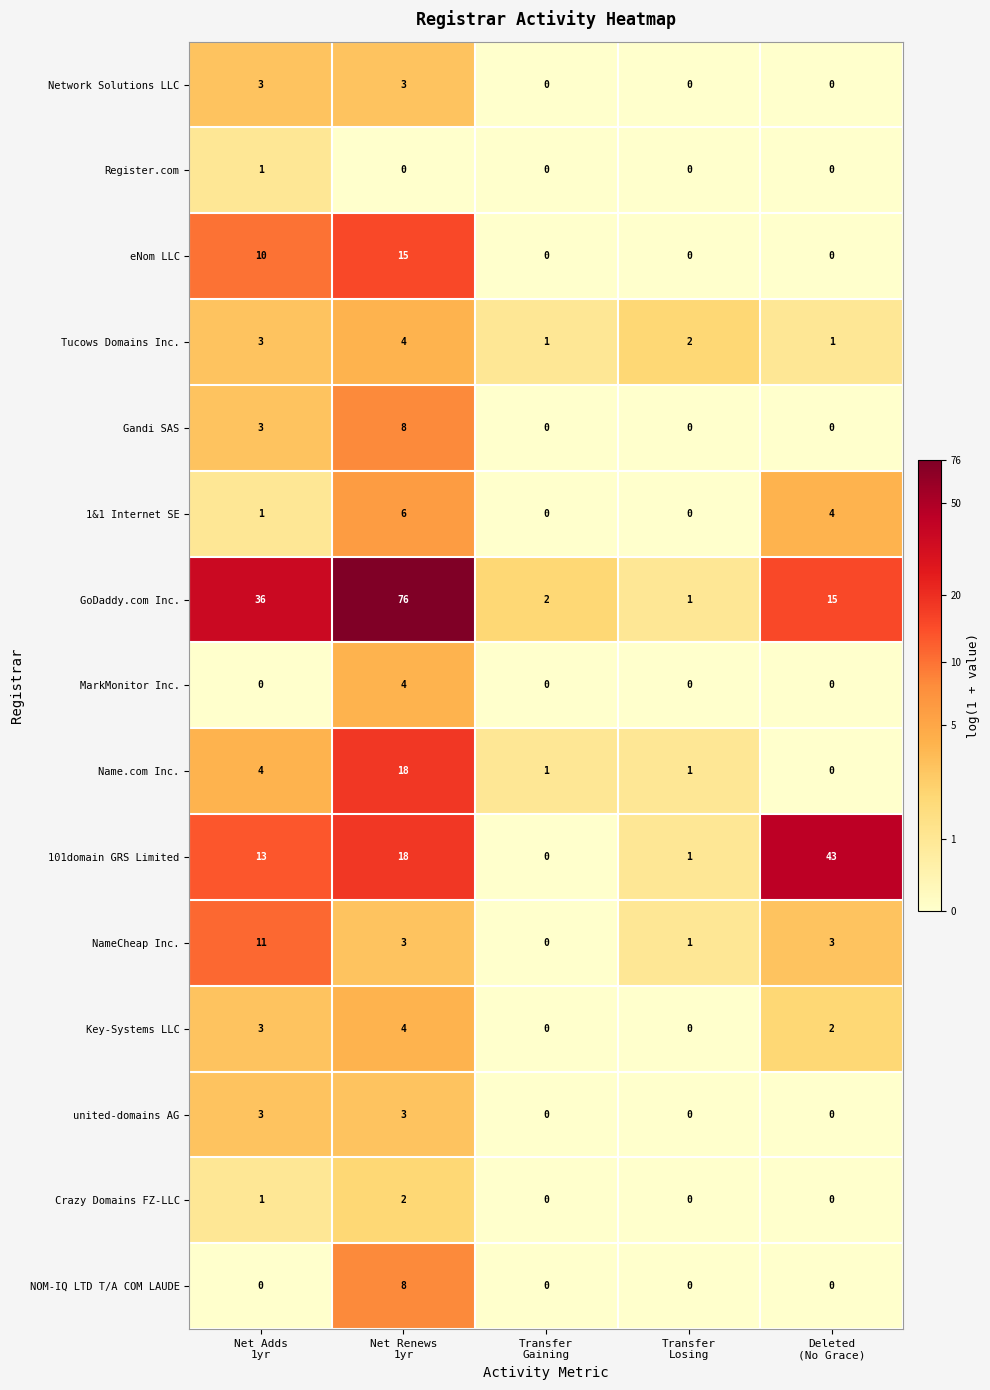

Which series has the largest total across all categories?

GoDaddy.com Inc.